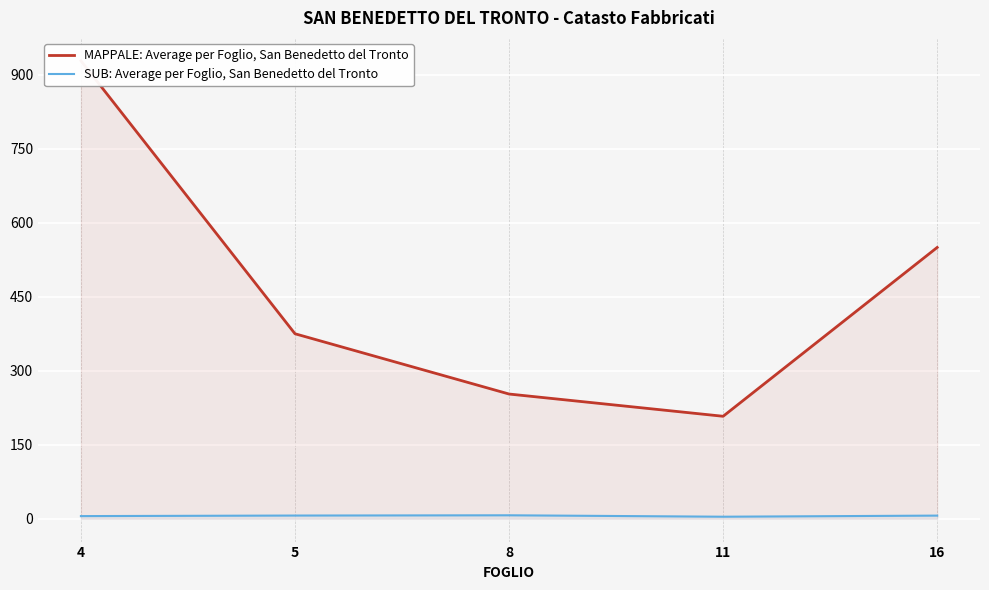

Which category has the lowest value across all series?

11